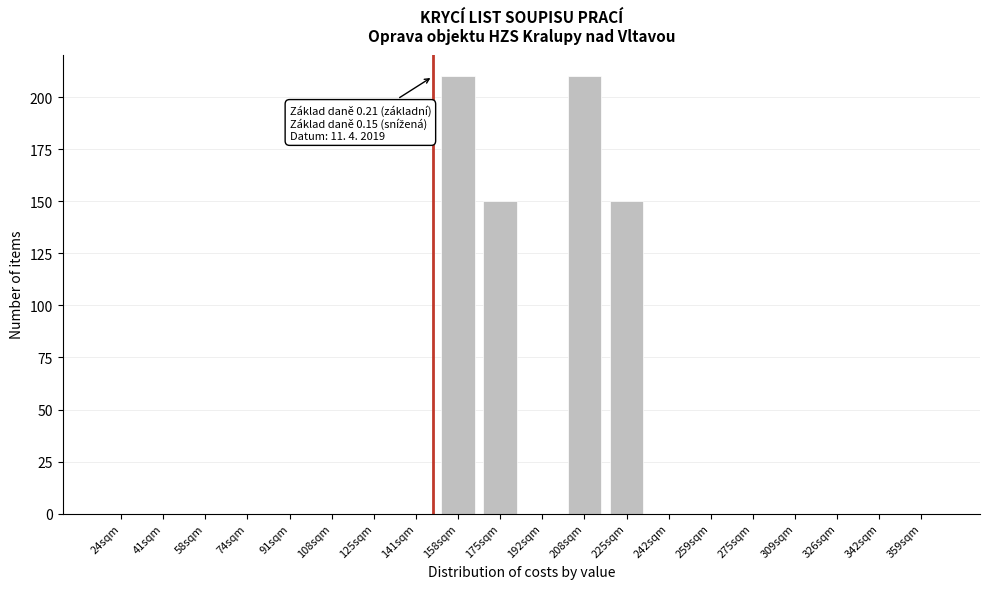

Reading left to right, list all the values displayed in this chart.

24sqm=0	41sqm=0	58sqm=0	74sqm=0	91sqm=0	108sqm=0	125sqm=0	141sqm=0	158sqm=210	175sqm=150	192sqm=0	208sqm=210	225sqm=150	242sqm=0	259sqm=0	275sqm=0	309sqm=0	326sqm=0	342sqm=0	359sqm=0